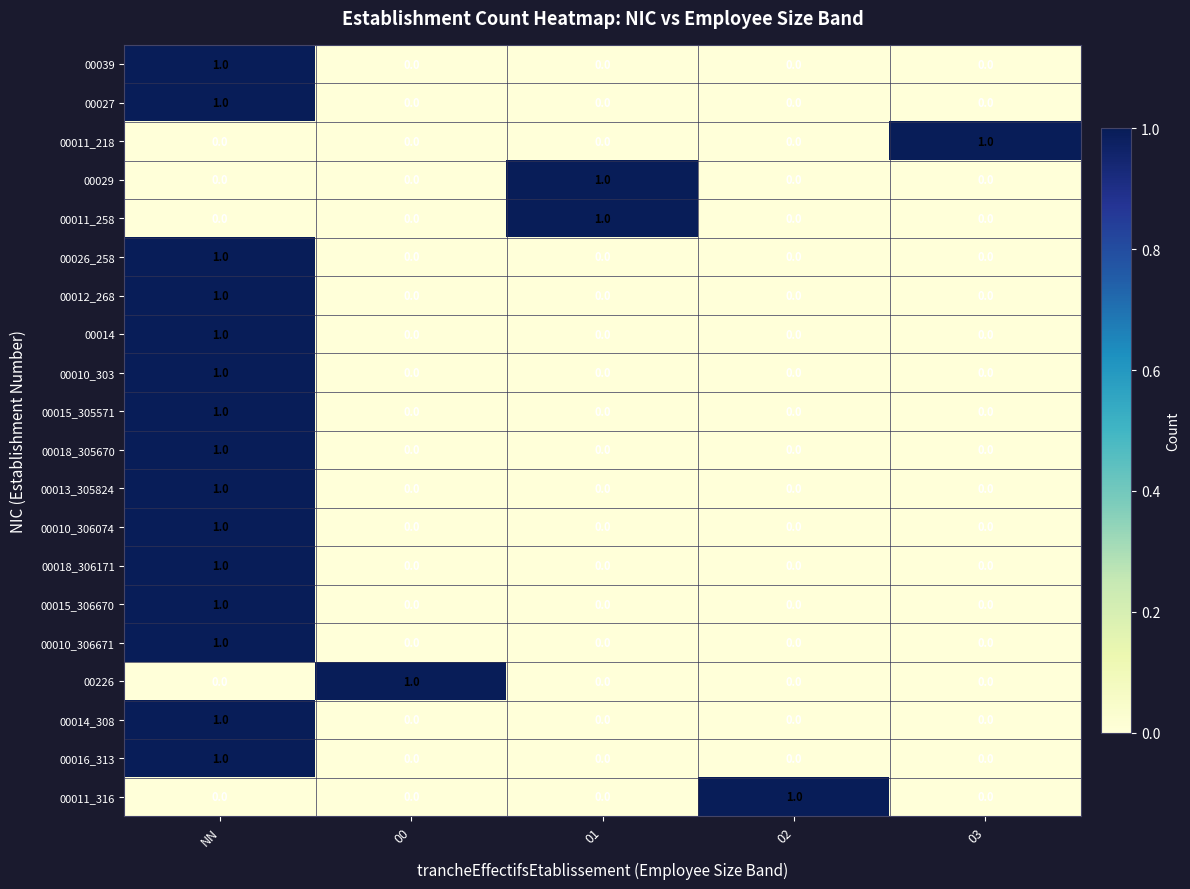

How many categories are shown in the chart?

5